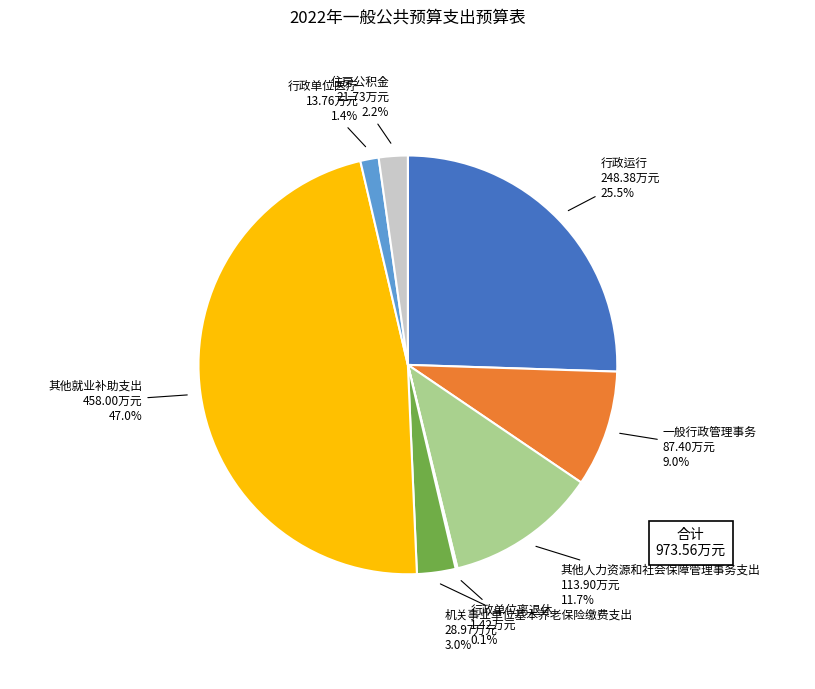

Is there any slice that represents more than half of the pie?

No